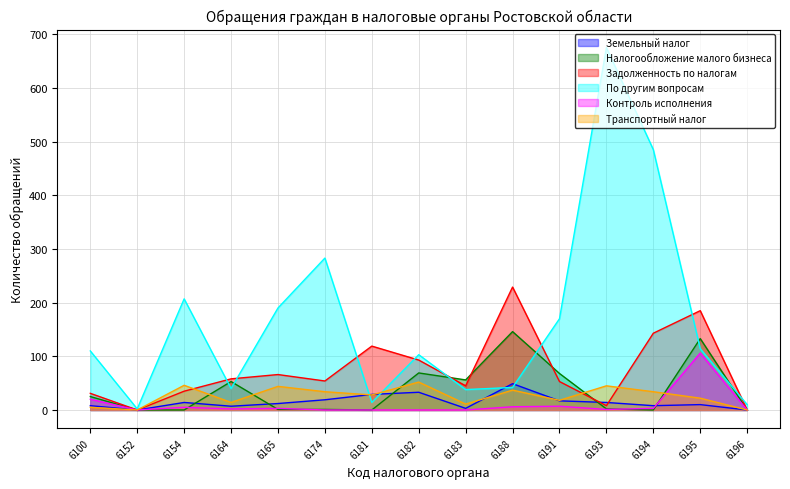

Reading left to right, transcribe all the data shown in this chart.

Земельный налог: 8	0	14	7	12	19	29	33	3	49	17	14	8	10	0
Налогообложение малого бизнеса: 25	0	0	53	1	1	0	69	56	146	68	2	0	133	0
Задолженность по налогам: 31	0	35	58	66	54	119	93	45	229	53	8	143	185	0
По другим вопросам: 110	2	207	40	190	283	14	103	38	42	170	675	485	114	10
Контроль исполнения: 20	0	5	2	3	0	0	0	0	6	7	1	3	106	0
Транспортный налог: 5	0	46	14	44	34	28	52	11	37	18	45	34	22	0